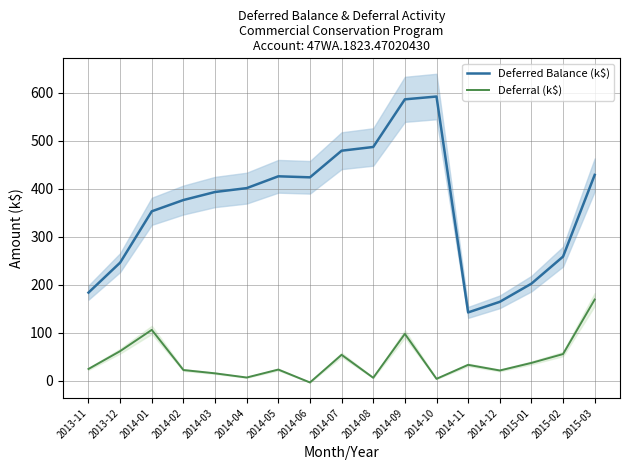

True or false: Deferral (k$) and Deferred Balance (k$) cross at least once.

False